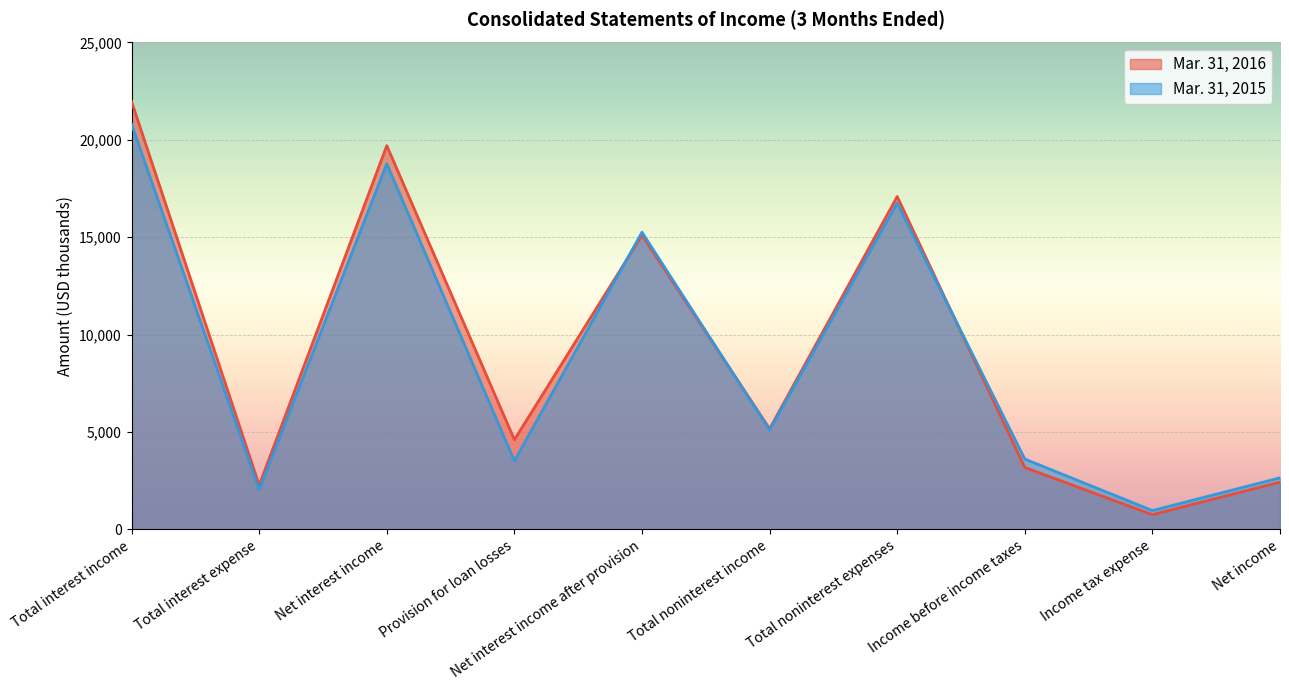

What is the sum of the Mar. 31, 2015 values at Income before income taxes and Net income?

6253